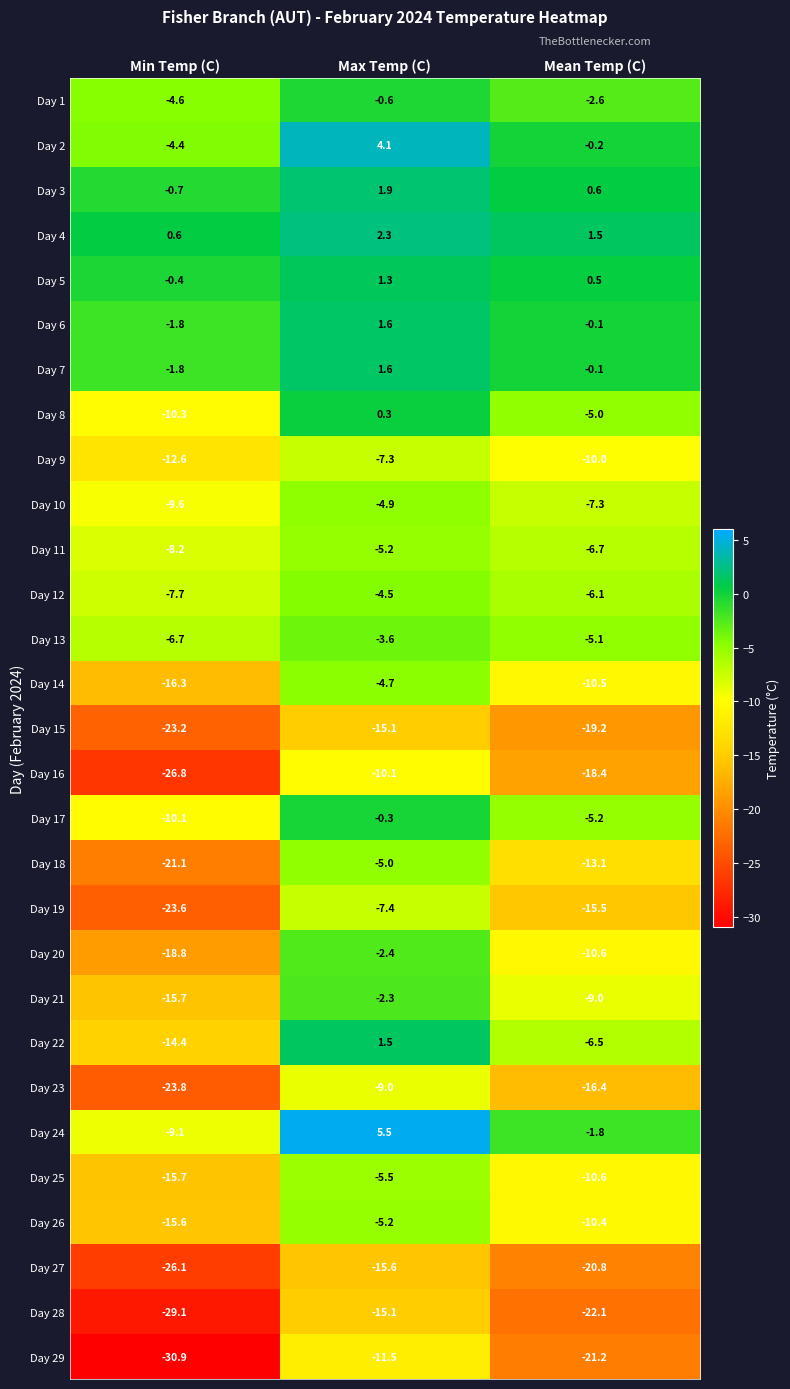

The value of Day 8 at Max Temp (C) is 0.3. True or false?

True